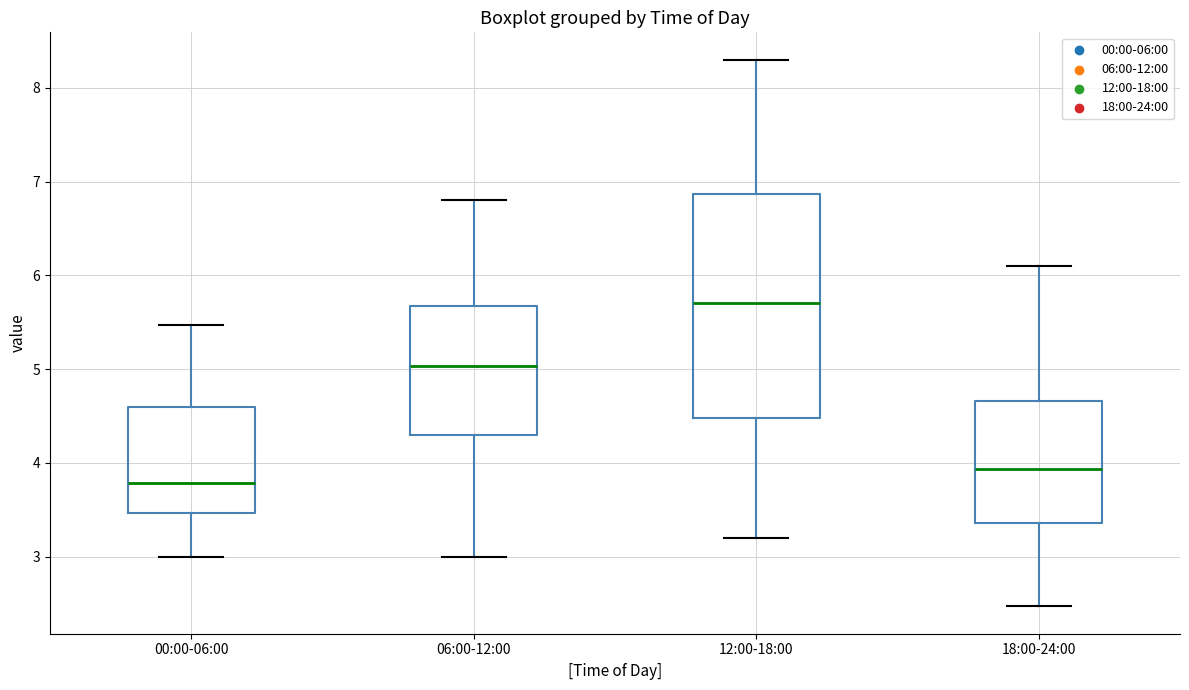

Reading left to right, transcribe this box plot: for each box, give where its median line is, the range the box spans, and where its two whiskers end, as read against the y-axis. The values are not printed on the chart, so give them approximately, as read against the axis.

00:00-06:00: median 3.8, box 3.5 to 4.6, whiskers 3.0 to 5.5
06:00-12:00: median 5.0, box 4.3 to 5.7, whiskers 3.0 to 6.8
12:00-18:00: median 5.7, box 4.5 to 6.9, whiskers 3.2 to 8.3
18:00-24:00: median 3.9, box 3.4 to 4.7, whiskers 2.5 to 6.1